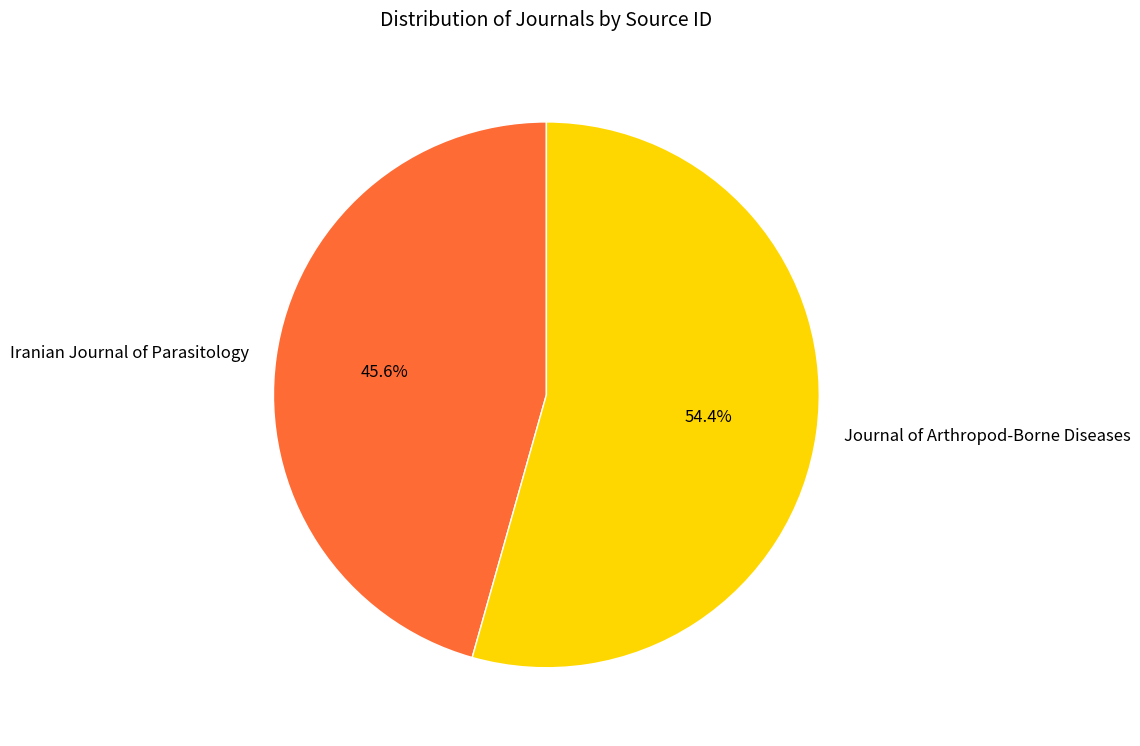

How many slices are in this pie chart?

2